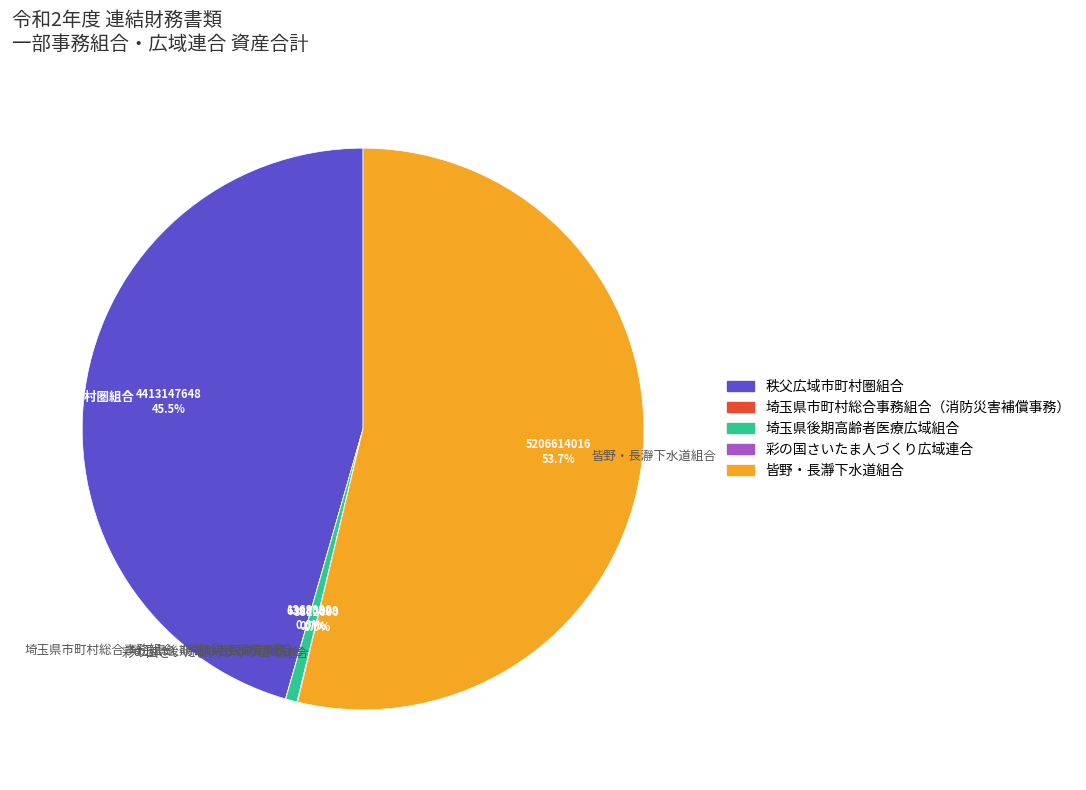

Combined, what portion of the pie is 皆野・長瀞下水道組合 and 秩父広域市町村圏組合?

99.3%